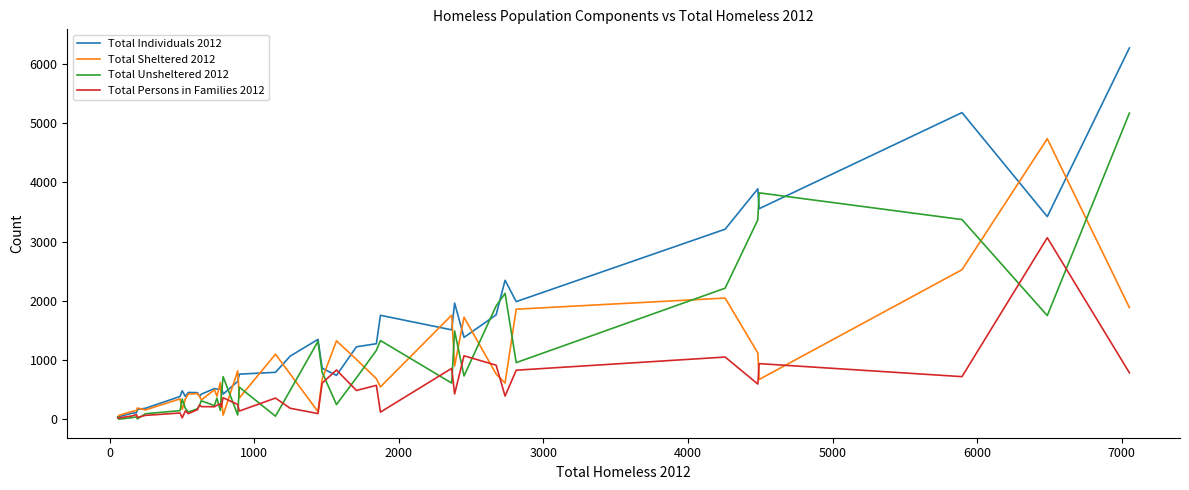

List the series in order of their peak value, lowest first.

Total Persons in Families 2012, Total Sheltered 2012, Total Unsheltered 2012, Total Individuals 2012